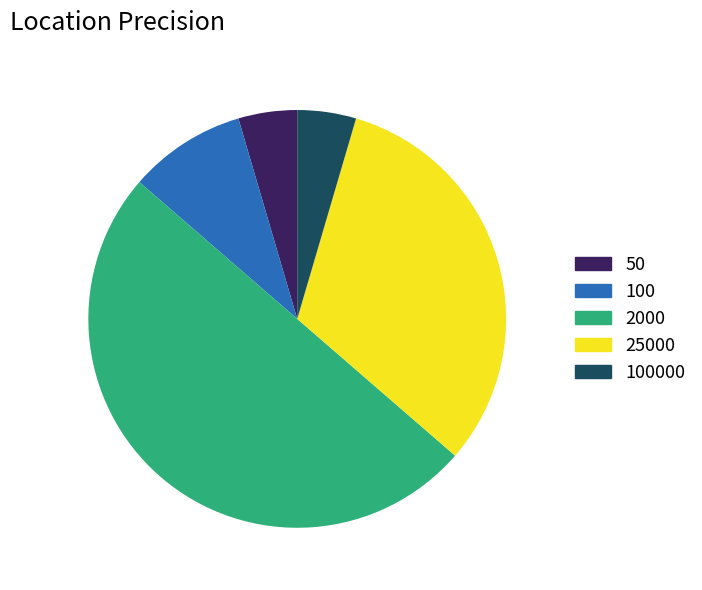

Which slice is the largest?

2000